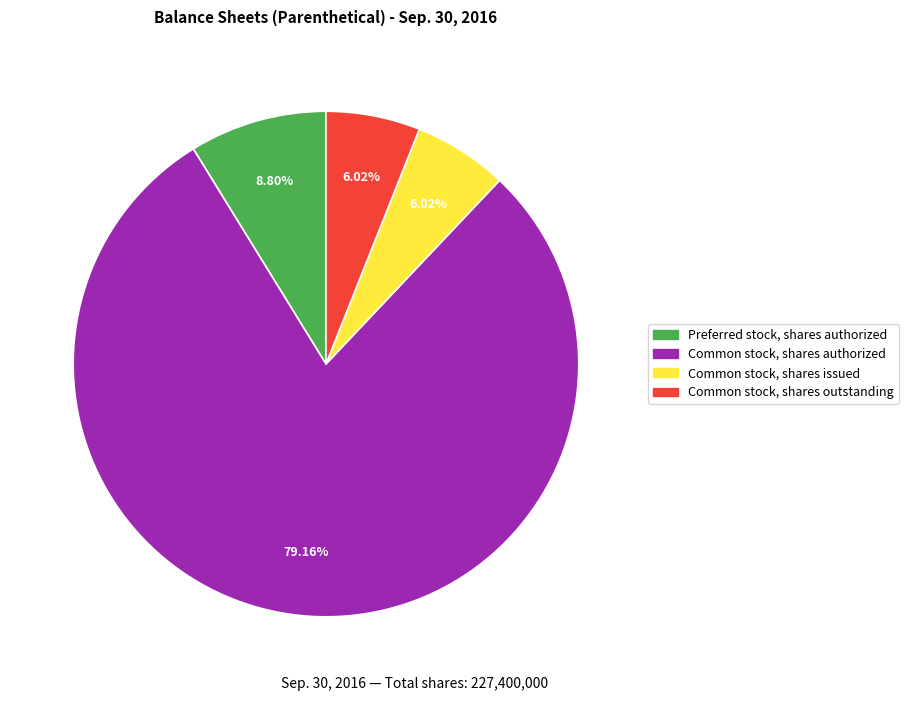

Does any single category account for the majority?

Yes